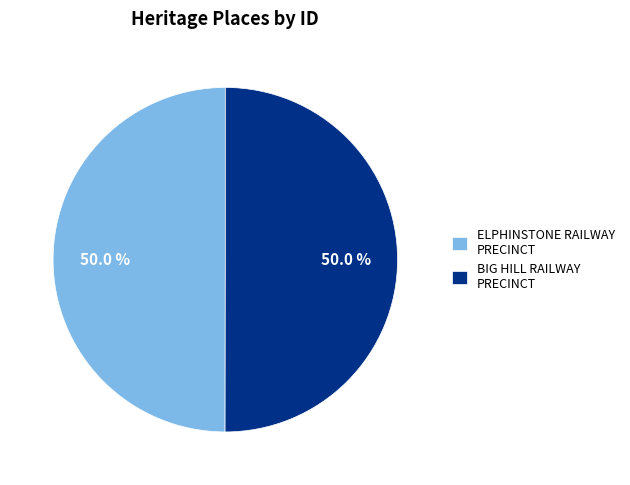

What is the ratio of the value at ELPHINSTONE RAILWAY PRECINCT to the value at BIG HILL RAILWAY PRECINCT?

1.0